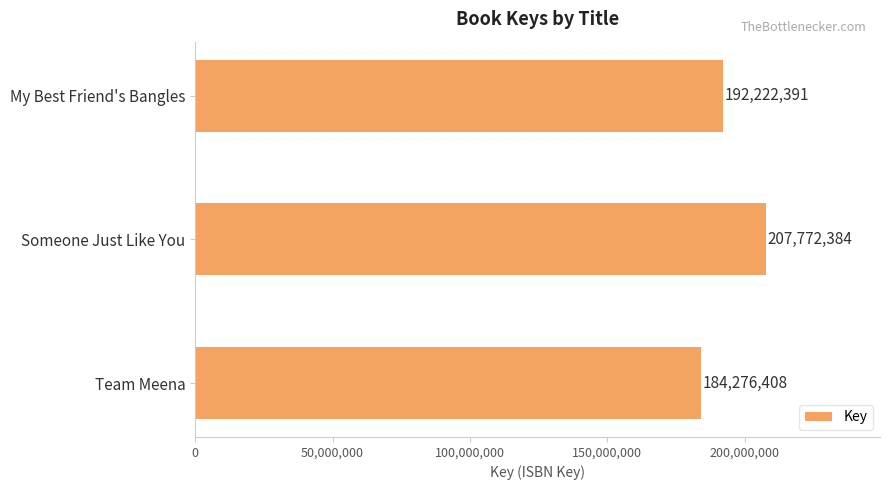

What is the maximum value shown in the chart?

207772384